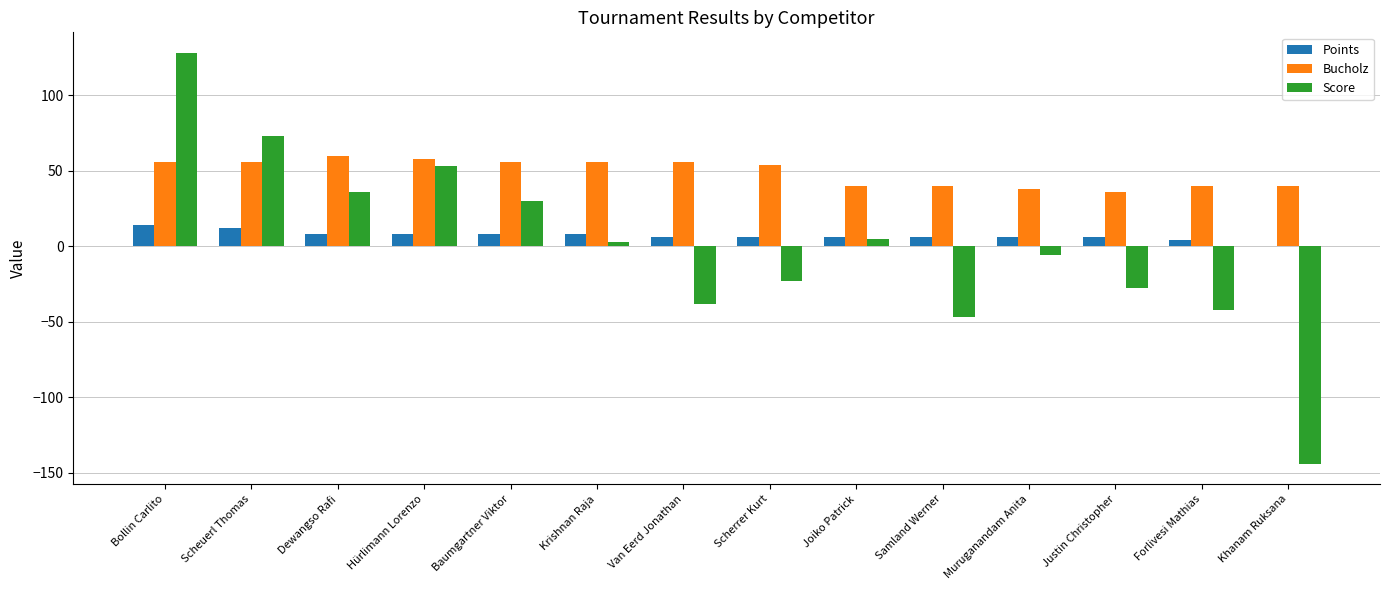

How many data points does each series have?

14